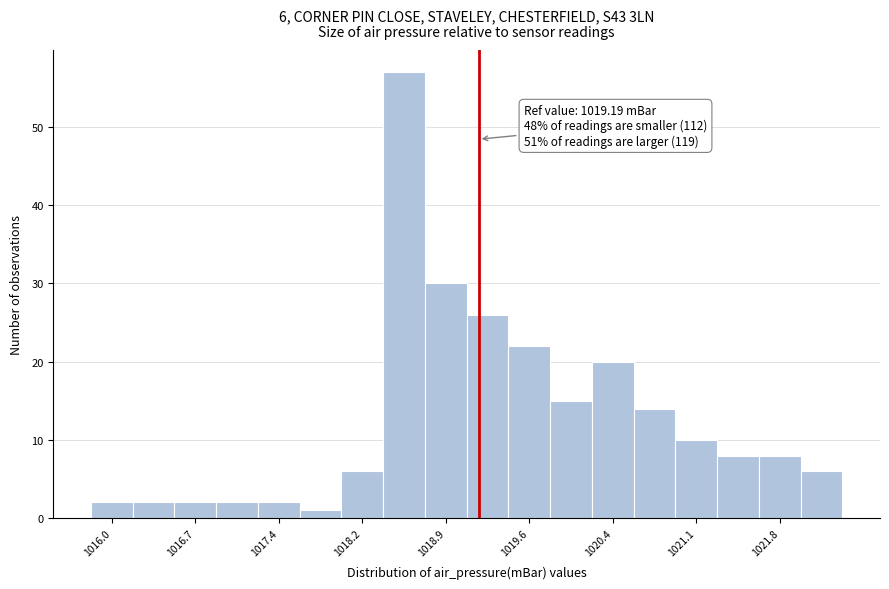

Around what value on the x-axis is the tallest bar? Give the approximate position of its centre, as read against the axis.

1018.5